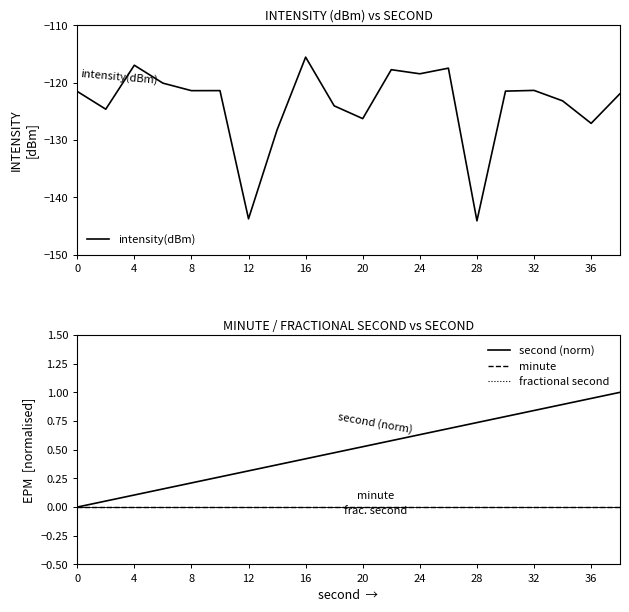

Is it true that intensity(dBm) equals -121.4 at 8?

True